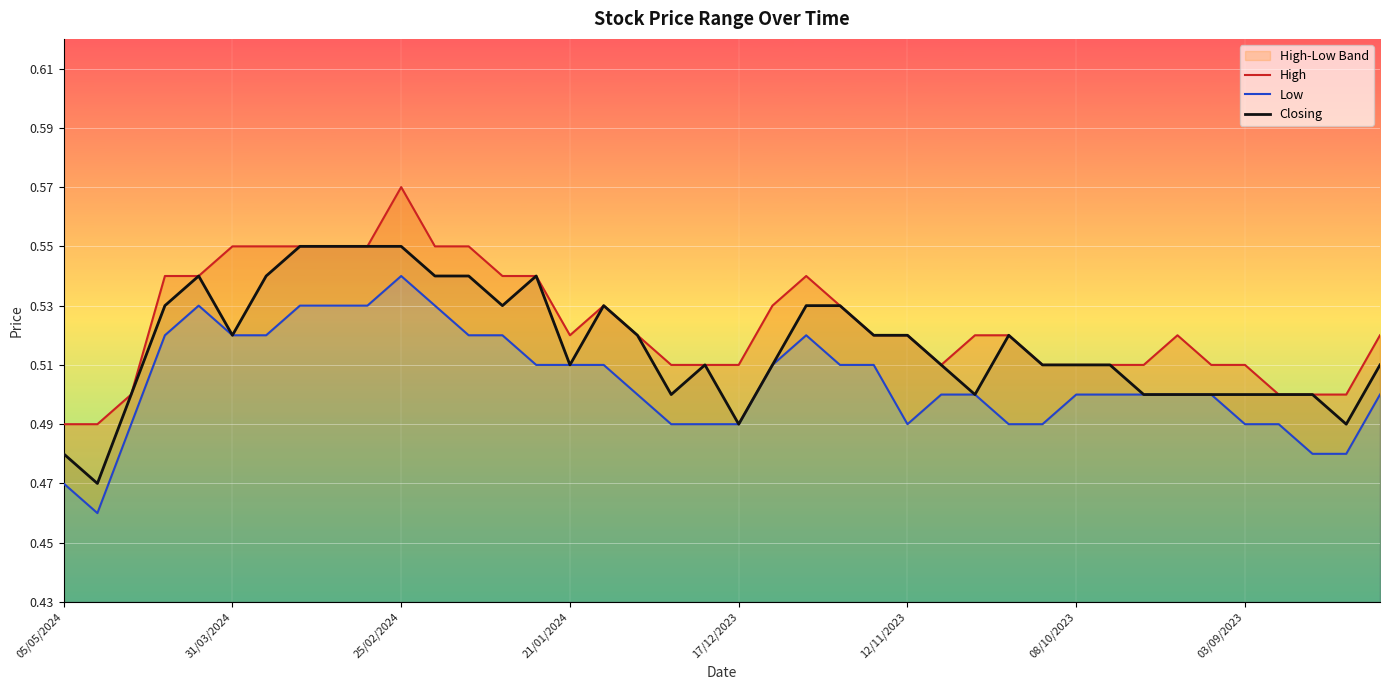

True or false: High and Closing intersect in this chart.

False